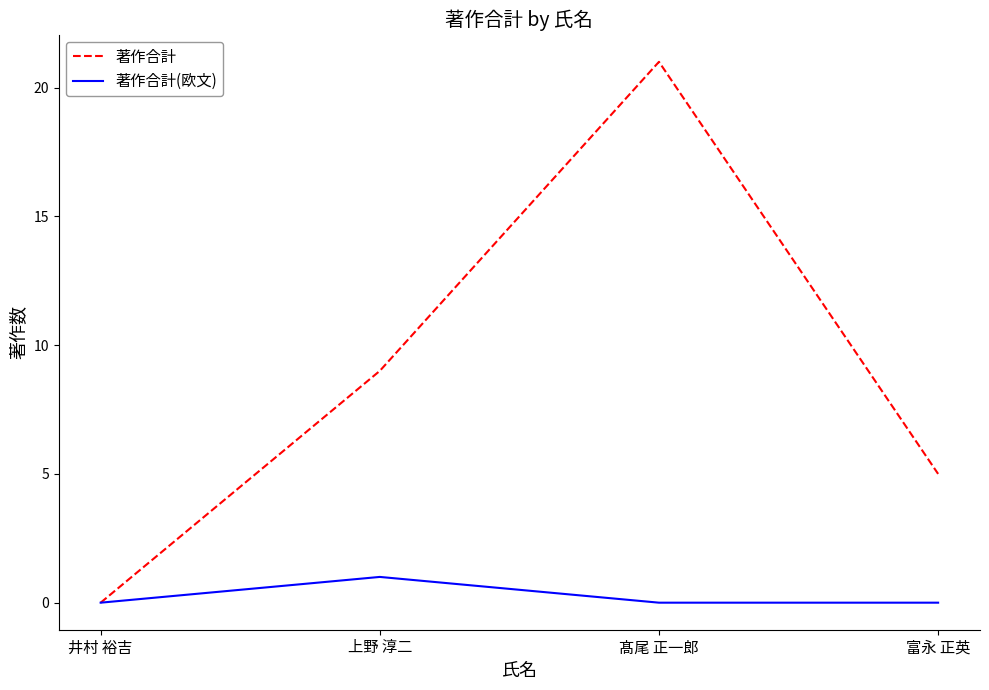

What is the sum of all 著作合計 values?

35